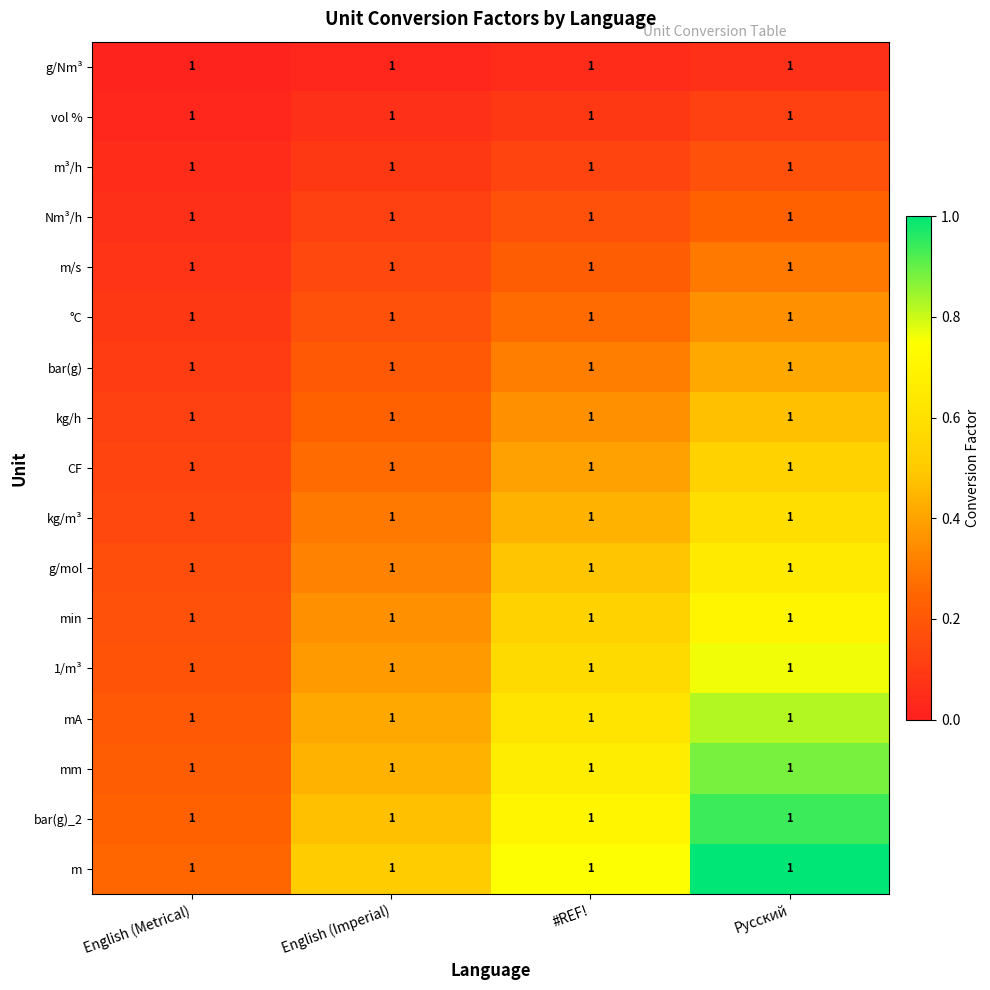

What is the average value of the kg/m³ series?

0.4